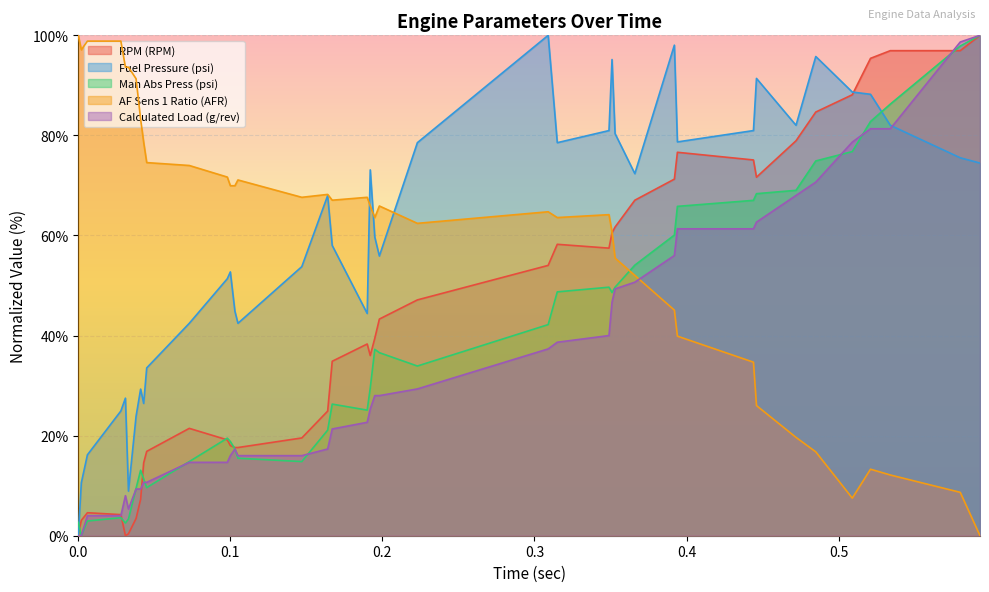

How many positive values does the RPM (RPM) series have?

39